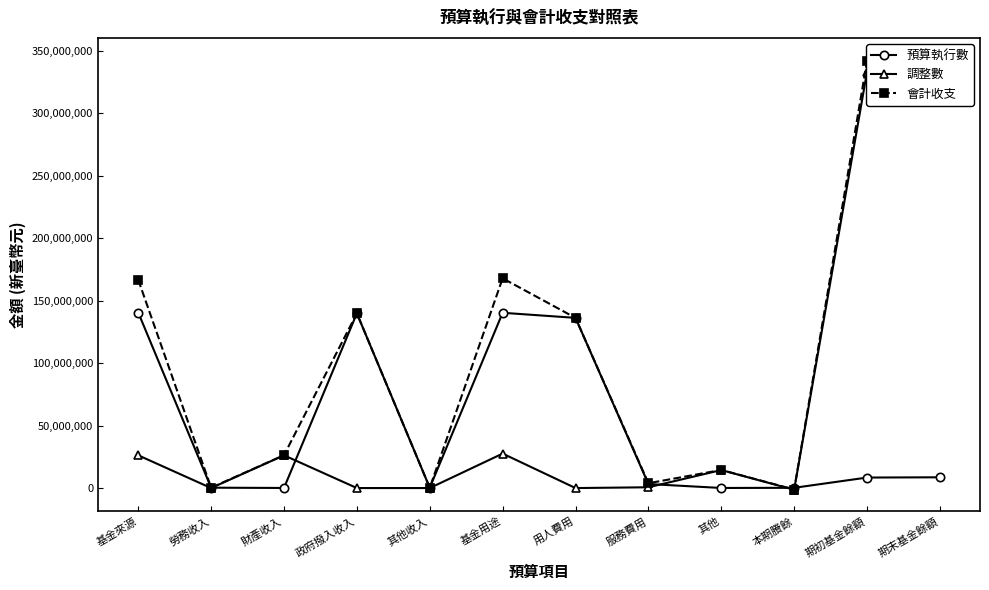

How many lines are shown in the chart?

3